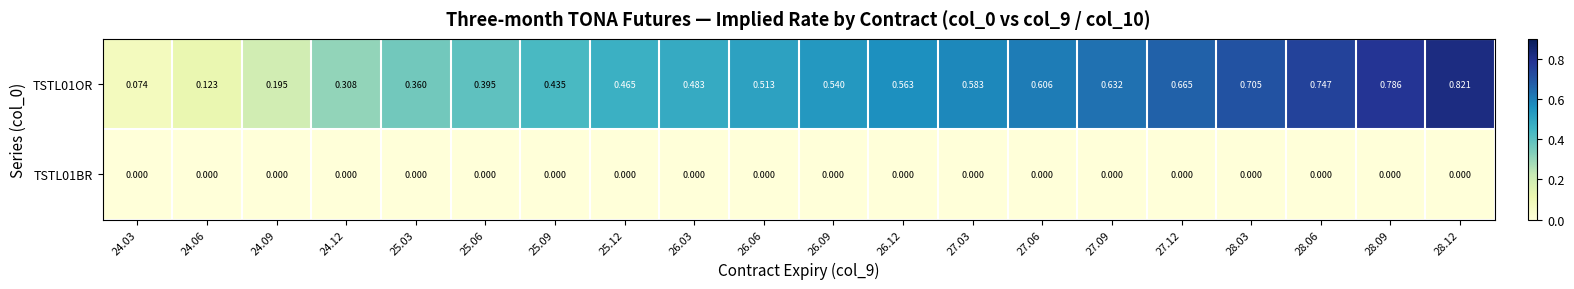

Reading right to left, transcribe all the data shown in this chart.

TSTL01OR: 28.12=0.8	28.09=0.8	28.06=0.7	28.03=0.7	27.12=0.7	27.09=0.6	27.06=0.6	27.03=0.6	26.12=0.6	26.09=0.5	26.06=0.5	26.03=0.5	25.12=0.5	25.09=0.4	25.06=0.4	25.03=0.4	24.12=0.3	24.09=0.2	24.06=0.1	24.03=0.1
TSTL01BR: 28.12=0.0	28.09=0.0	28.06=0.0	28.03=0.0	27.12=0.0	27.09=0.0	27.06=0.0	27.03=0.0	26.12=0.0	26.09=0.0	26.06=0.0	26.03=0.0	25.12=0.0	25.09=0.0	25.06=0.0	25.03=0.0	24.12=0.0	24.09=0.0	24.06=0.0	24.03=0.0